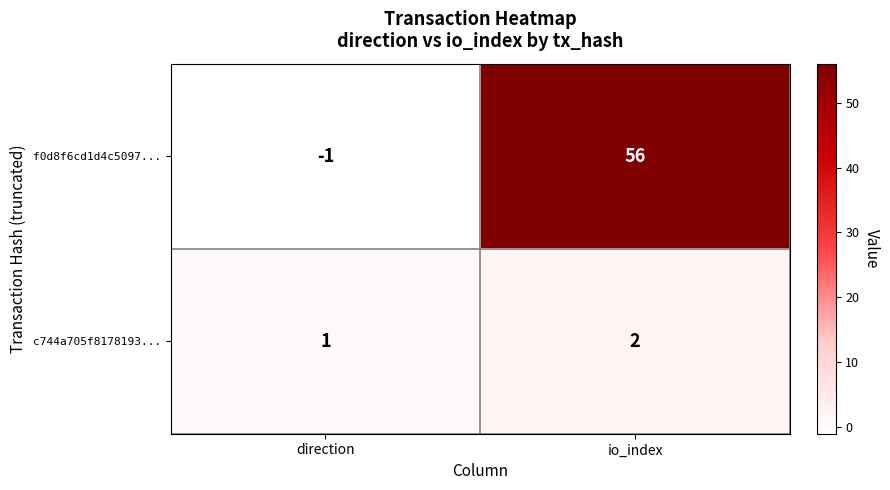

At which category does the chart reach its peak across all series?

io_index